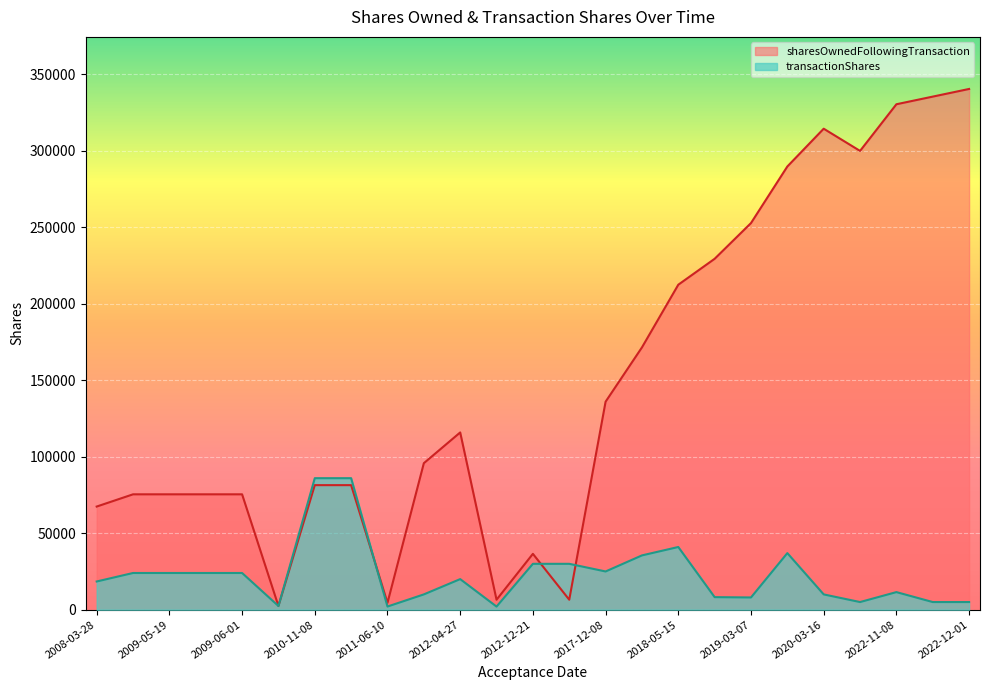

What is the value of the sharesOwnedFollowingTransaction point at the 13th from the left?

36524